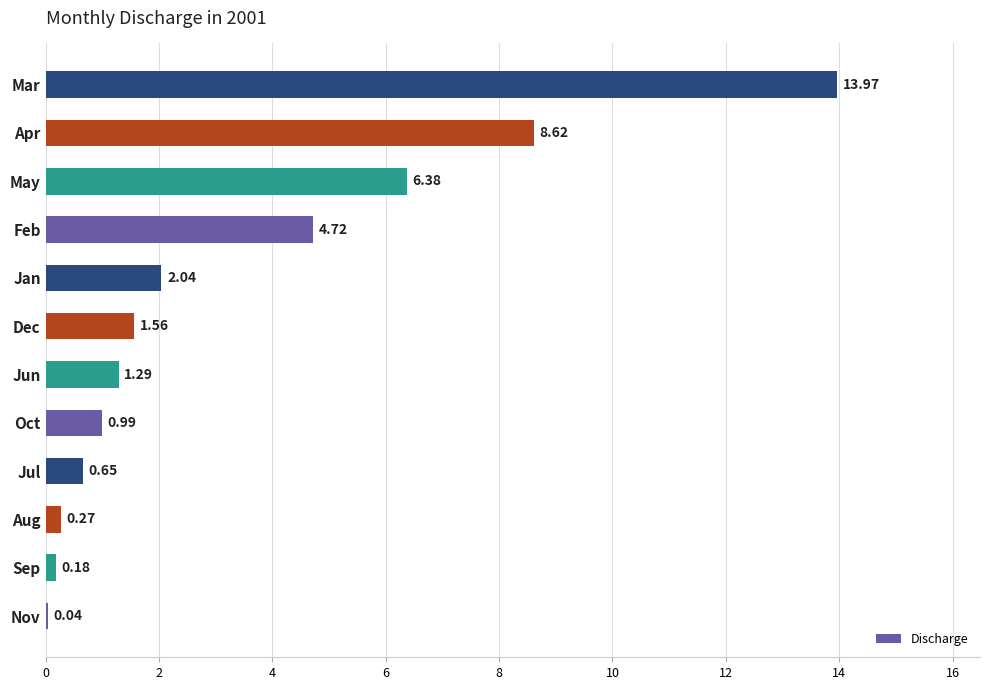

How many data points are above 1?

7